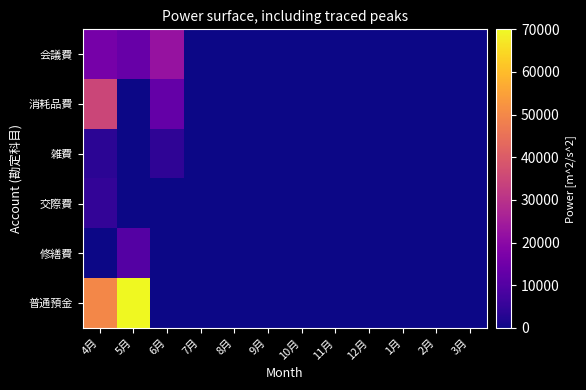

Reading left to right, what are all the values shown in this chart?

会議費: 4月=16335	5月=13538	6月=22302	7月=0	8月=0	9月=0	10月=0	11月=0	12月=0	1月=0	2月=0	3月=0
消耗品費: 4月=34728	5月=0	6月=13043	7月=0	8月=0	9月=0	10月=0	11月=0	12月=0	1月=0	2月=0	3月=0
雑費: 4月=3582	5月=0	6月=4368	7月=0	8月=0	9月=0	10月=0	11月=0	12月=0	1月=0	2月=0	3月=0
交際費: 4月=4830	5月=0	6月=0	7月=0	8月=0	9月=0	10月=0	11月=0	12月=0	1月=0	2月=0	3月=0
修繕費: 4月=0	5月=10266	6月=0	7月=0	8月=0	9月=0	10月=0	11月=0	12月=0	1月=0	2月=0	3月=0
普通預金: 4月=50000	5月=70000	6月=0	7月=0	8月=0	9月=0	10月=0	11月=0	12月=0	1月=0	2月=0	3月=0